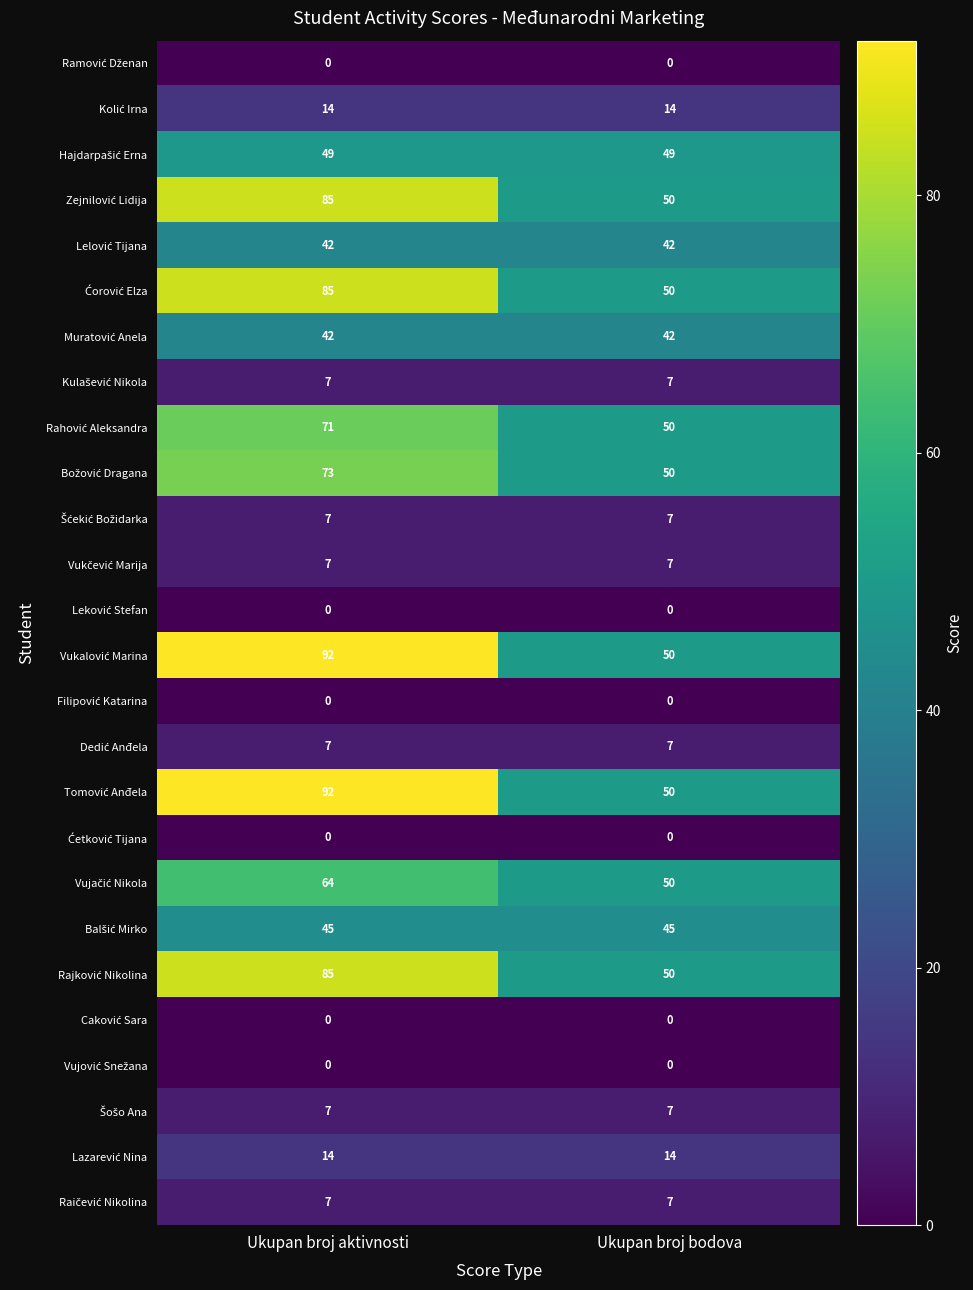

What is the greatest value displayed?

92